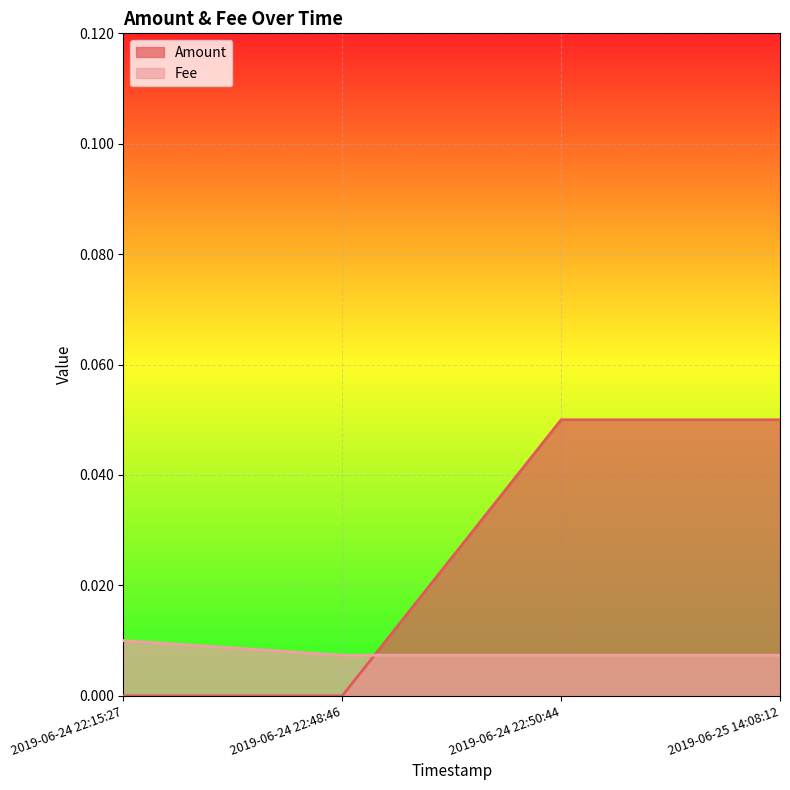

The value of Fee at 2019-06-24 22:15:27 is 0.0. True or false?

True